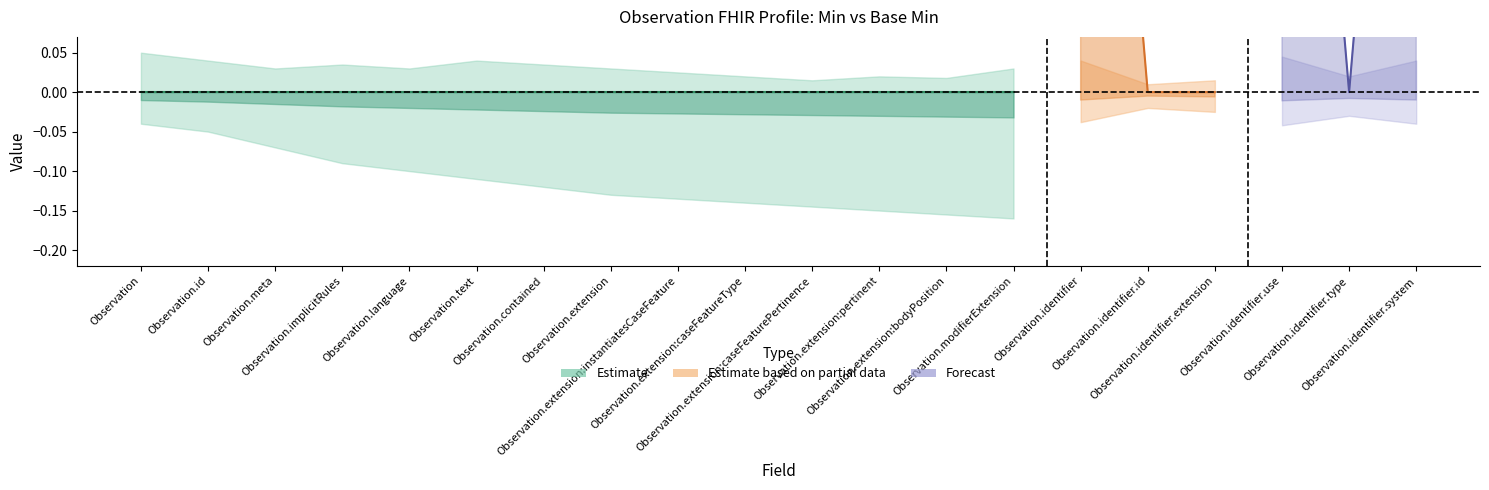

Which label corresponds to the largest value in the chart?

Observation.identifier